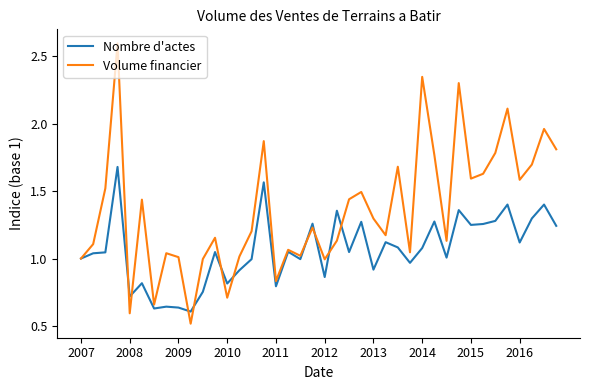

Which series has the widest spread of values?

Volume financier